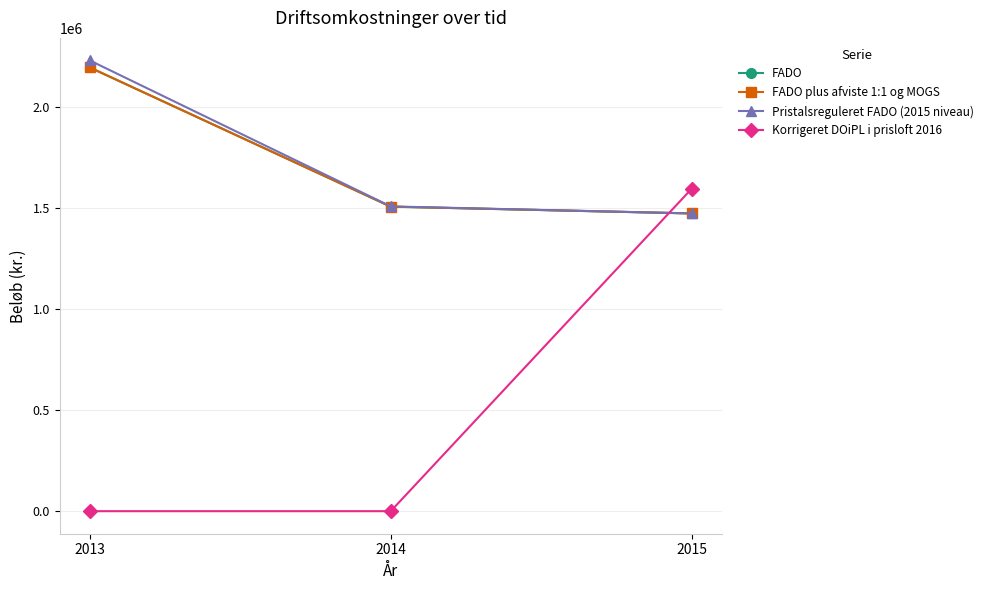

Is this an area chart (filled region under the line)?

No